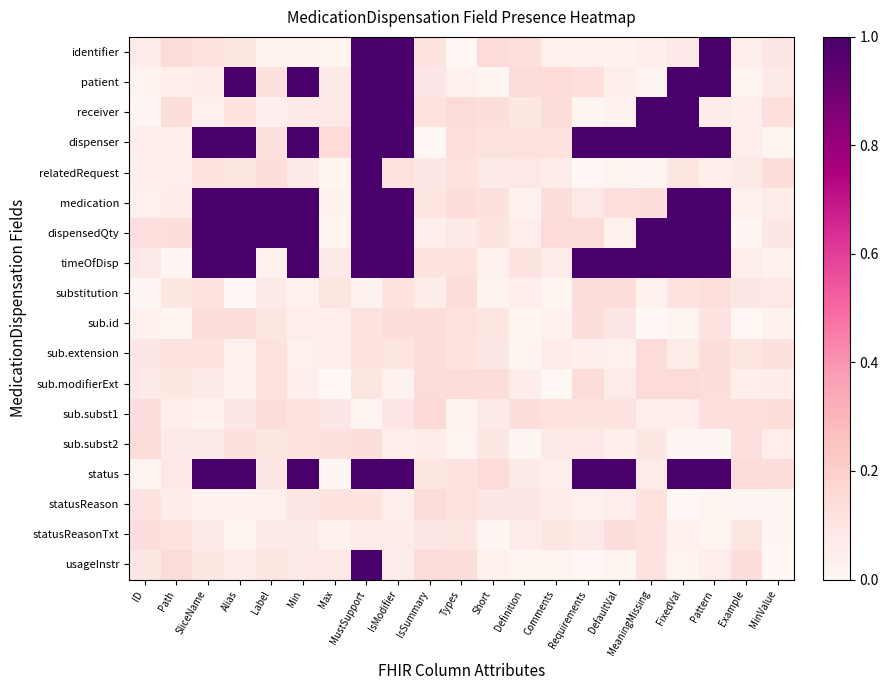

Which series changed the most between IsSummary and FixedVal?

dispenser